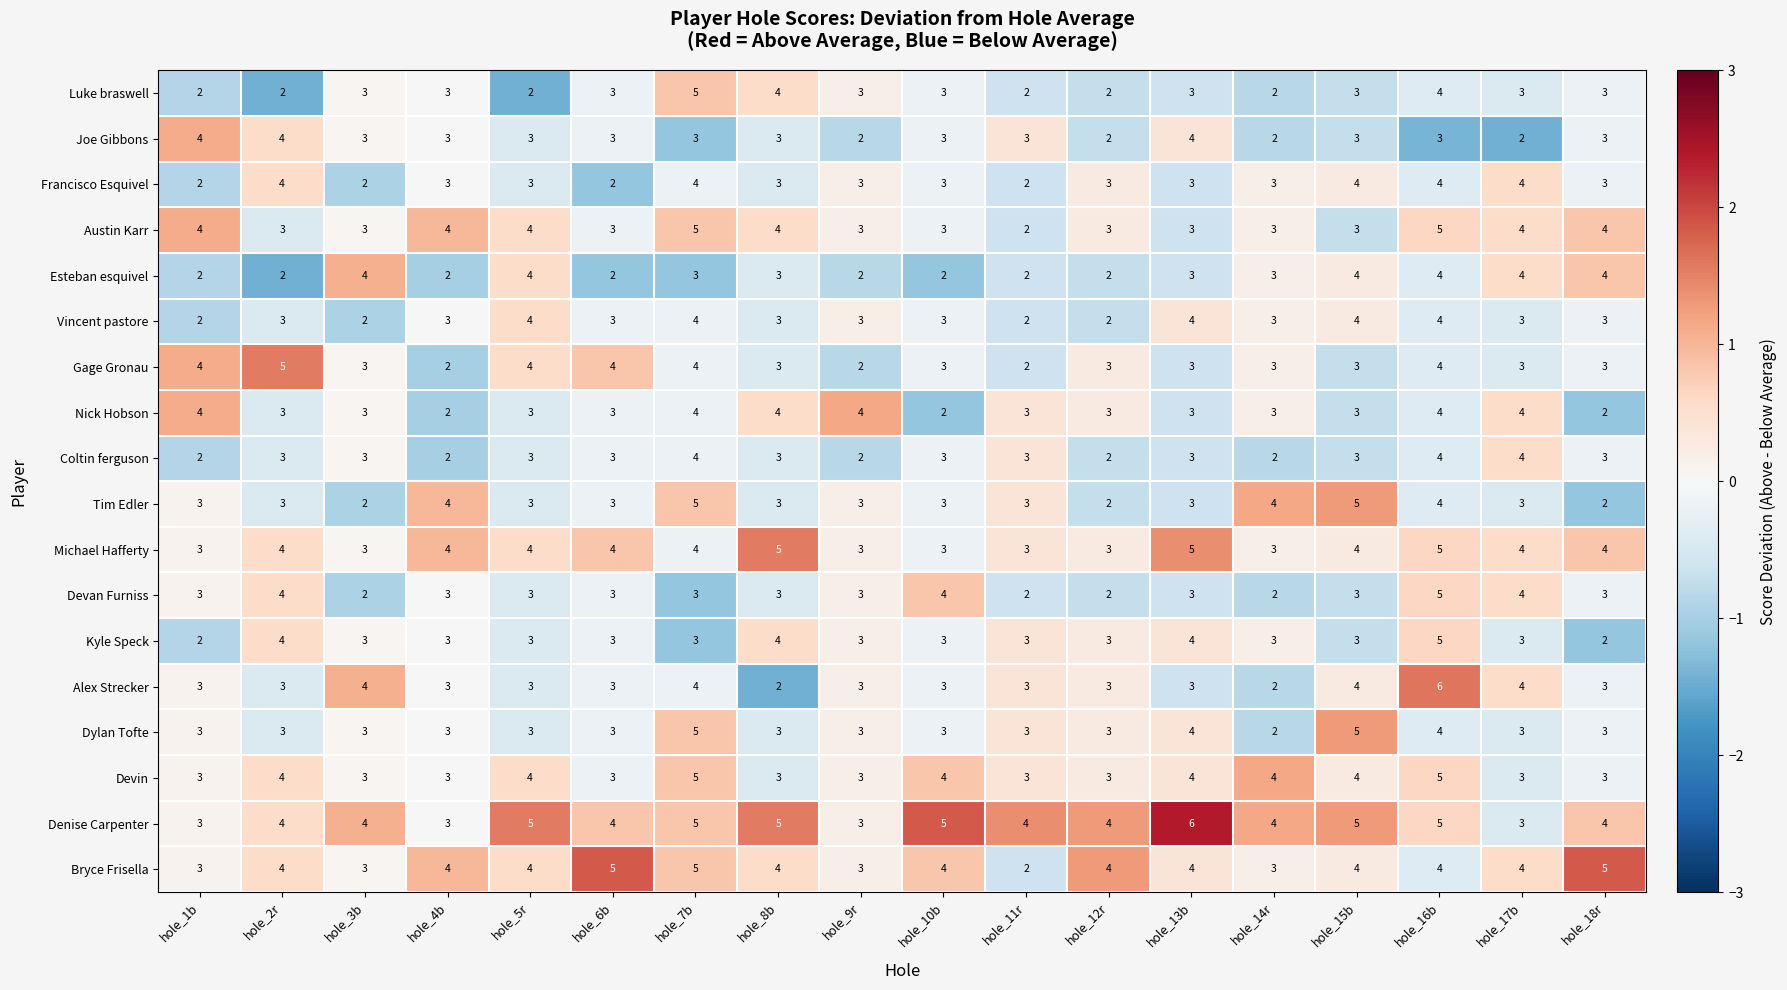

Is the value of Alex Strecker at hole_17b greater than the value of Tim Edler at hole_10b?

Yes